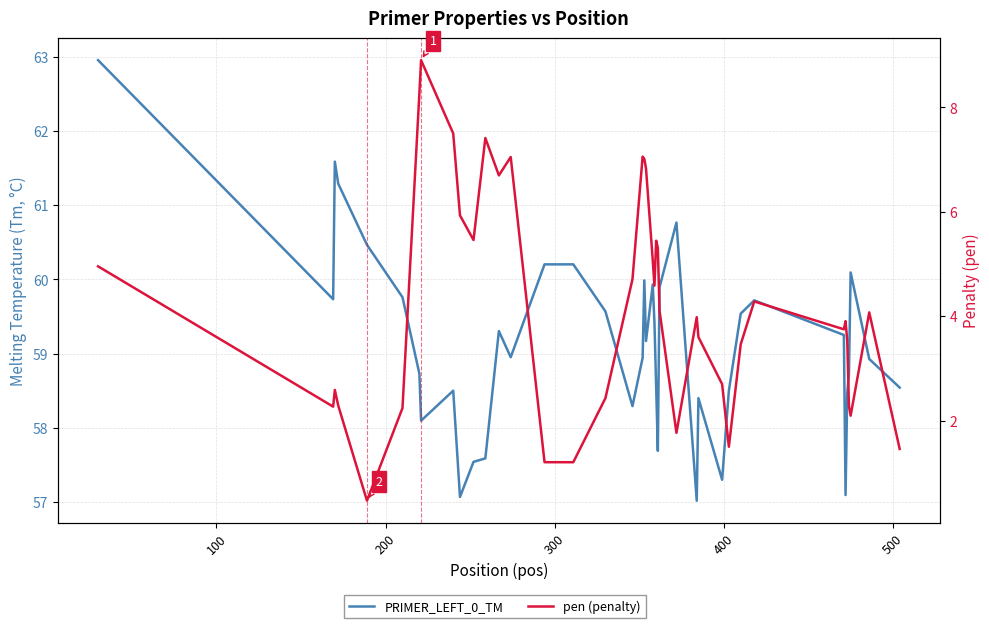

What are all the series names shown in the legend?

PRIMER_LEFT_0_TM, pen (penalty)